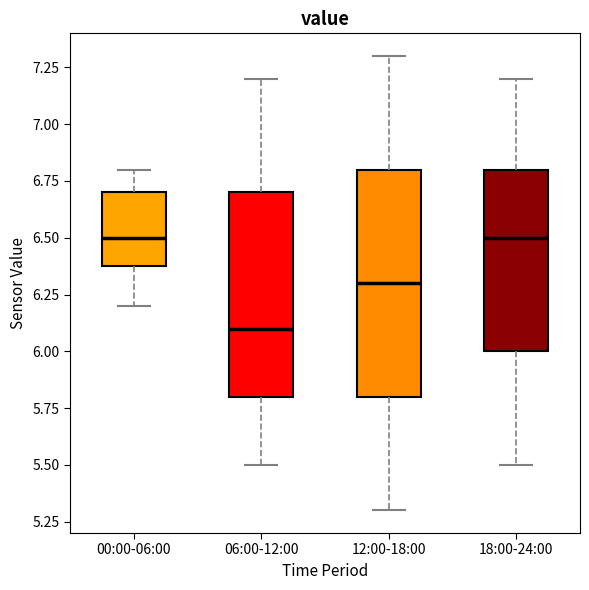

Reading left to right, transcribe this box plot: for each box, give where its median line is, the range the box spans, and where its two whiskers end, as read against the y-axis. The values are not printed on the chart, so give them approximately, as read against the axis.

00:00-06:00: median 6.5, box 6.4 to 6.7, whiskers 6.2 to 6.8
06:00-12:00: median 6.1, box 5.8 to 6.7, whiskers 5.5 to 7.2
12:00-18:00: median 6.3, box 5.8 to 6.8, whiskers 5.3 to 7.3
18:00-24:00: median 6.5, box 6.0 to 6.8, whiskers 5.5 to 7.2